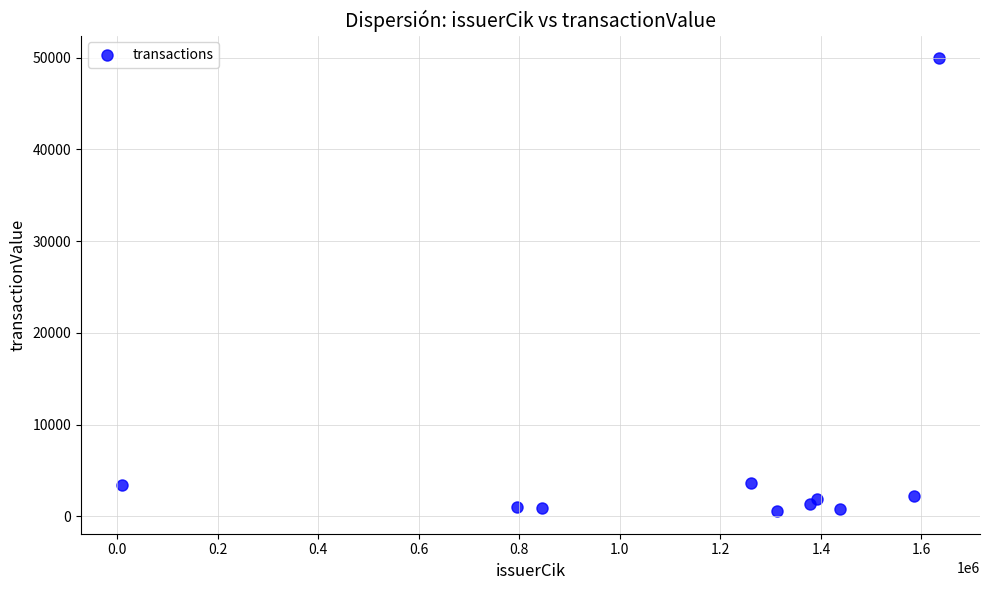

What is the average Y value?

6581